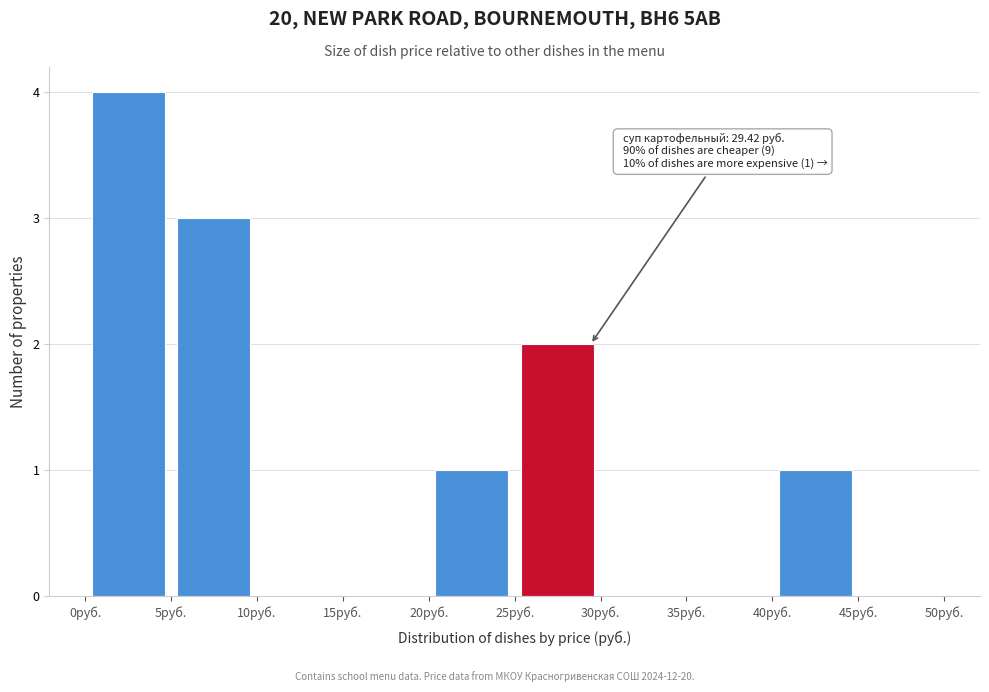

Over which range of the x-axis is the bar tallest?

0 to 5